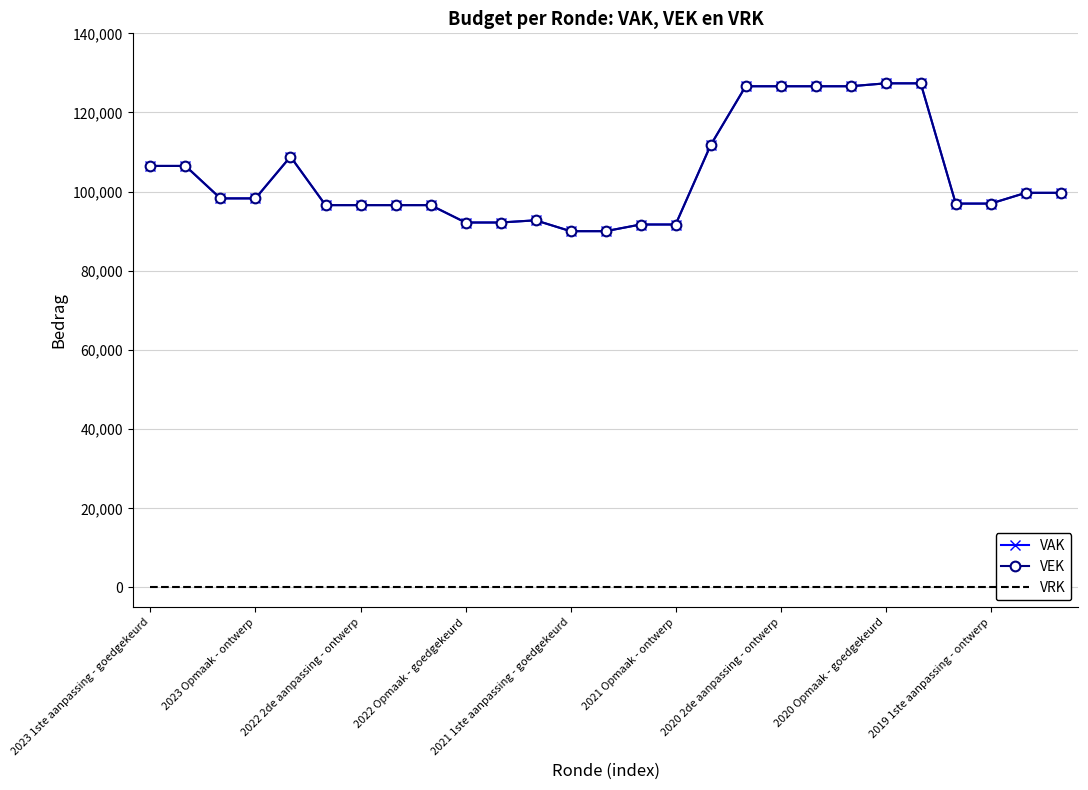

What is the average value of the VAK series?

104142